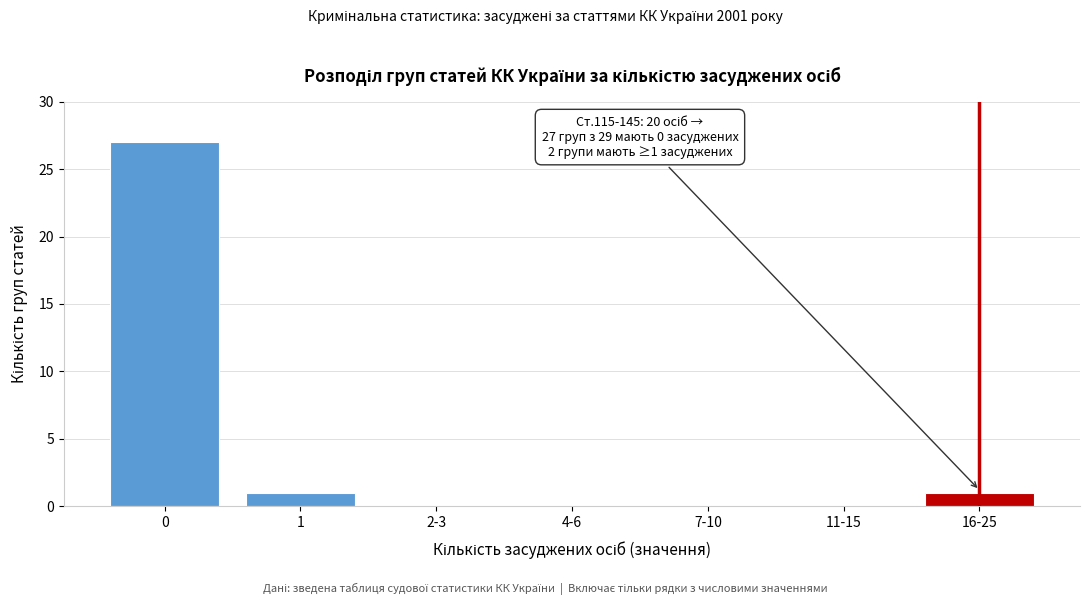

Reading right to left, extract all data points from this chart.

16-25=1	11-15=0	7-10=0	4-6=0	2-3=0	1=1	0=27